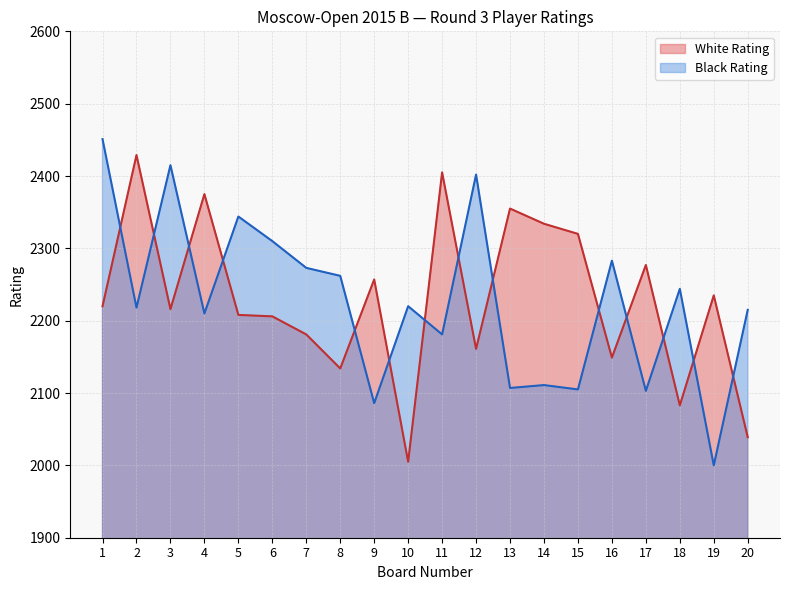

Does the chart display data point markers on the line(s)?

No